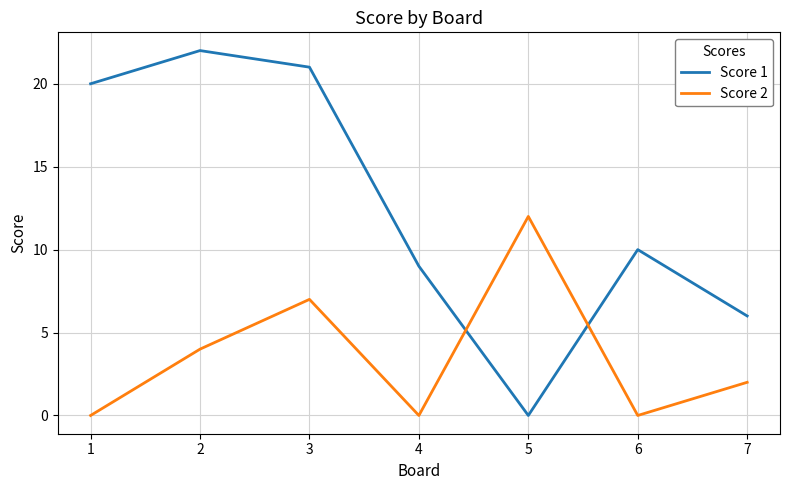

In Score 2, how many points are higher than both neighbors (excluding endpoints)?

2